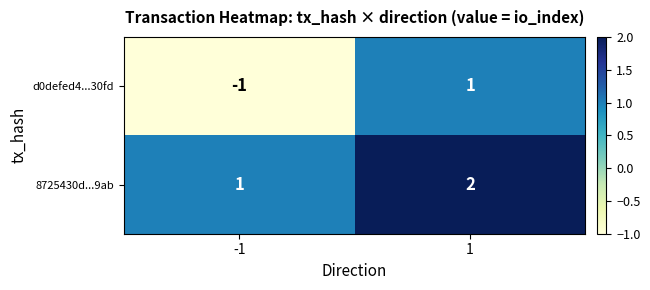

Between -1 and 1, which series saw the biggest shift?

d0defed4...30fd